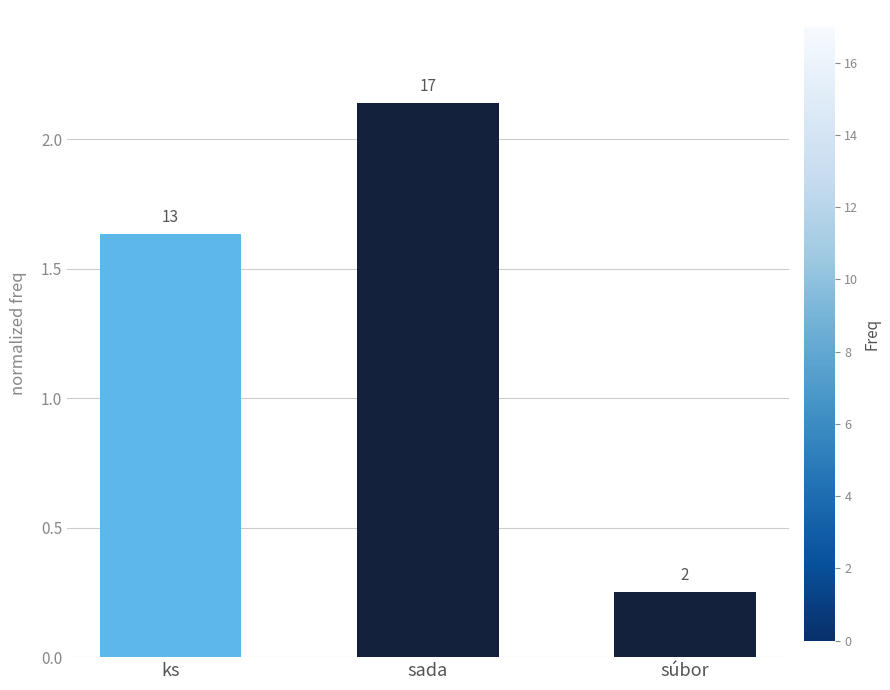

Are the bars horizontal?

No